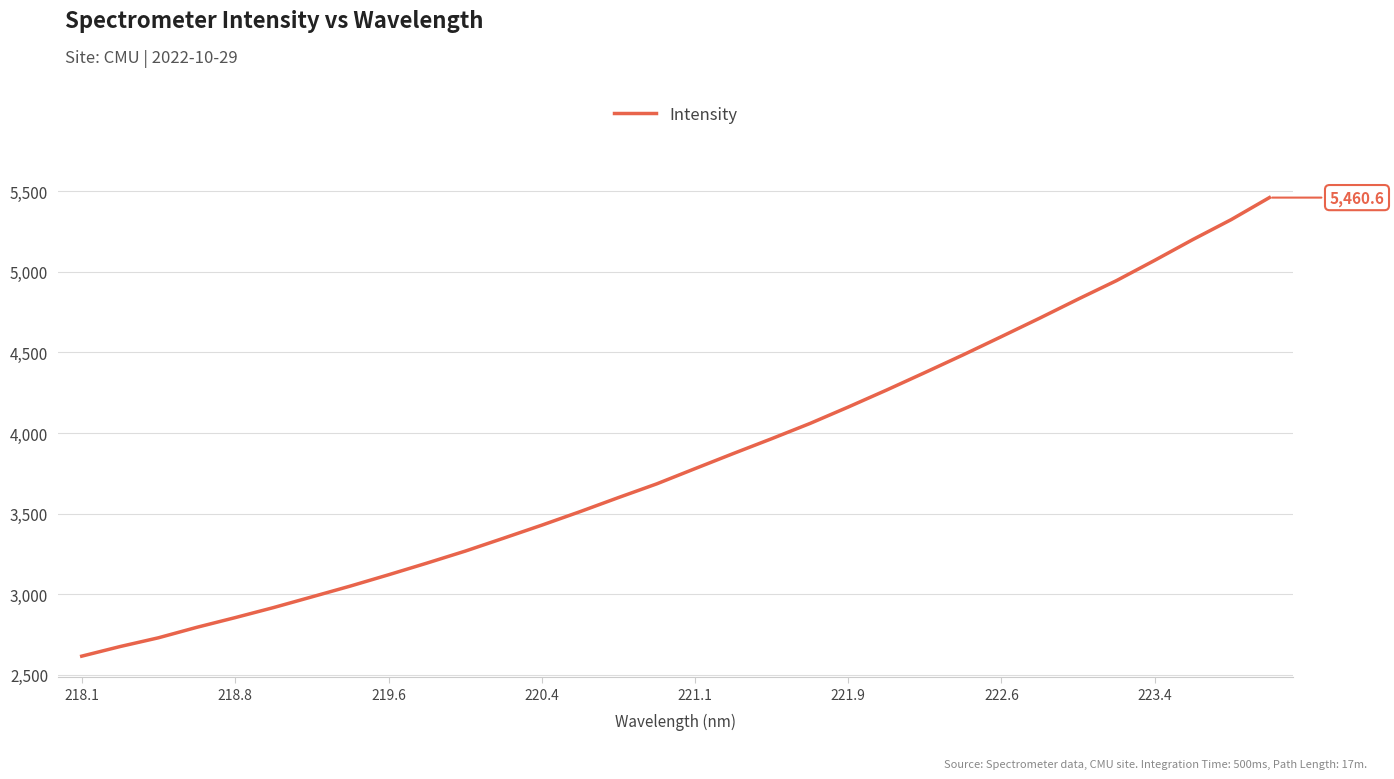

What is the difference between the maximum and minimum values?

2844.3